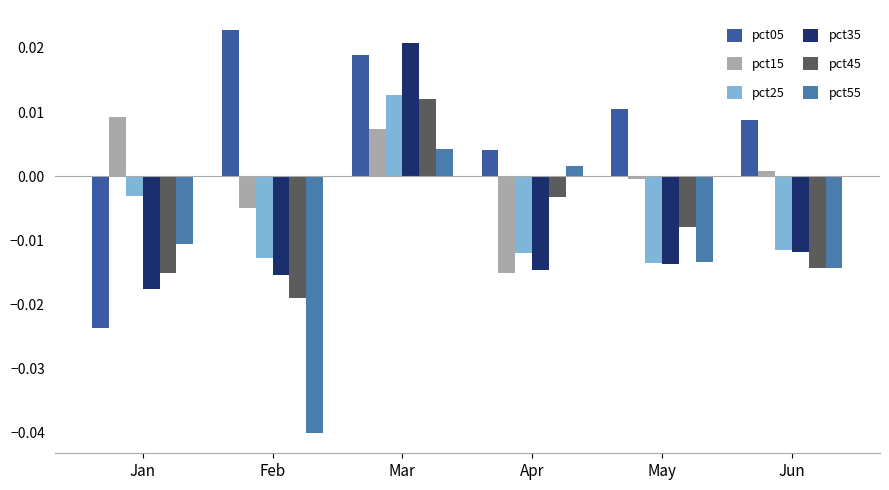

At how many categories does at least one series exceed 0?

6